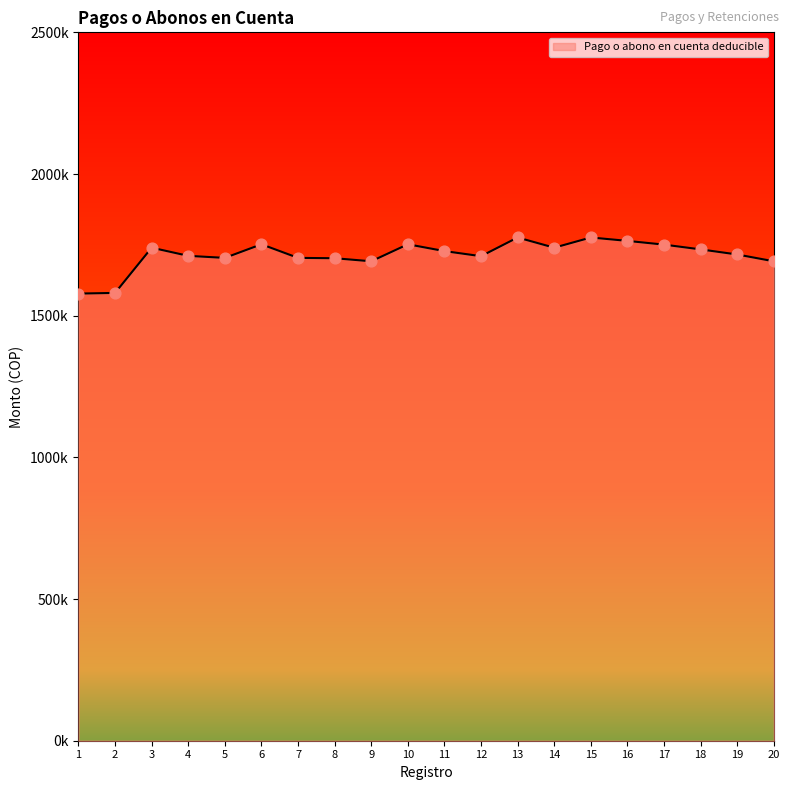

What is the ratio of the value at 17 to the value at 19?

1.0